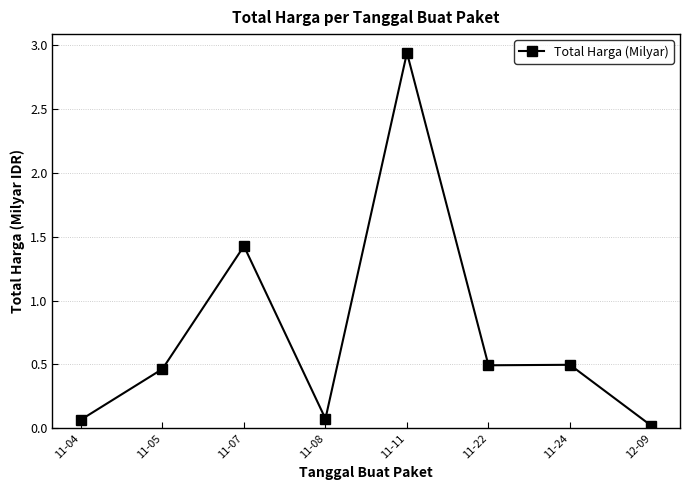

Where is the first local minimum?

11-08